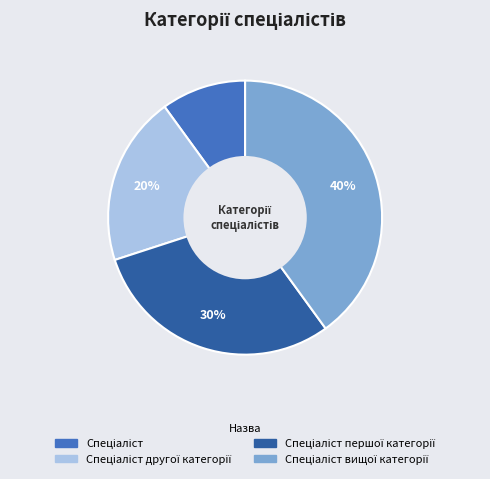

How many slices are in this pie chart?

4